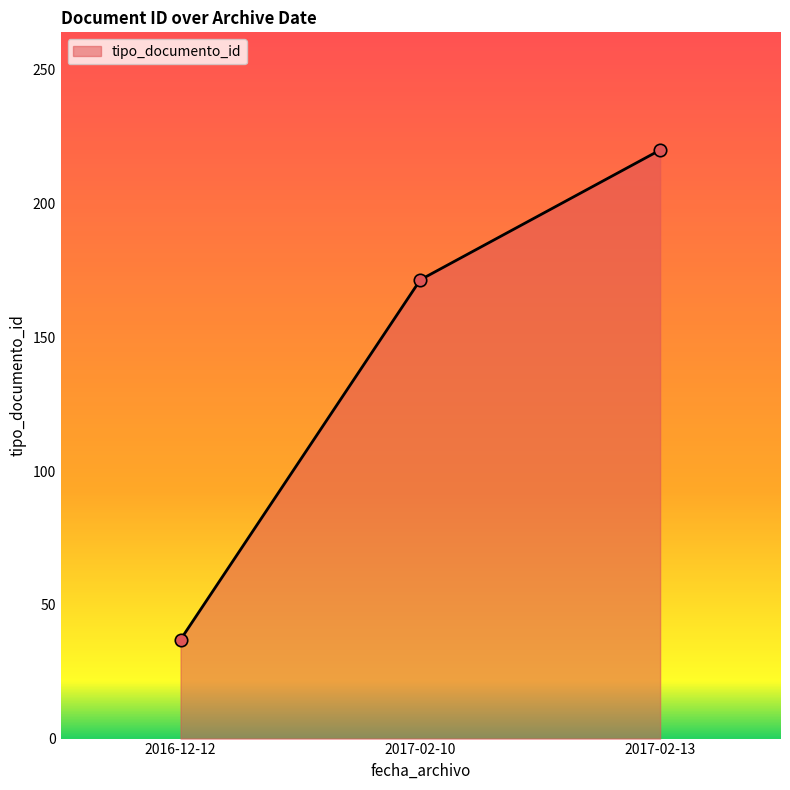

What is the ratio of the value at 2017-02-10 to the value at 2017-02-13?

0.8